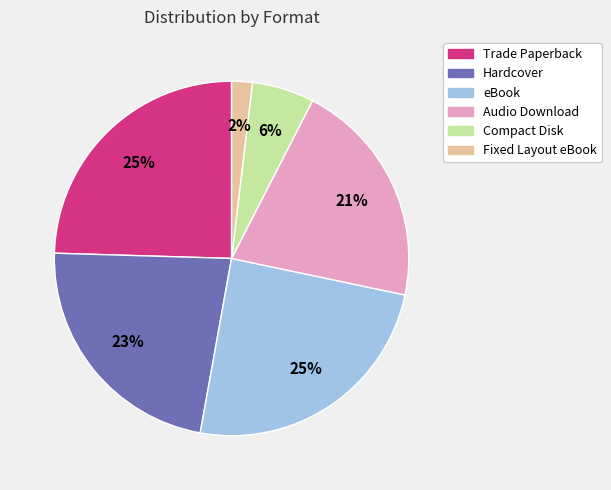

Which has a higher value, Audio Download or Compact Disk?

Audio Download